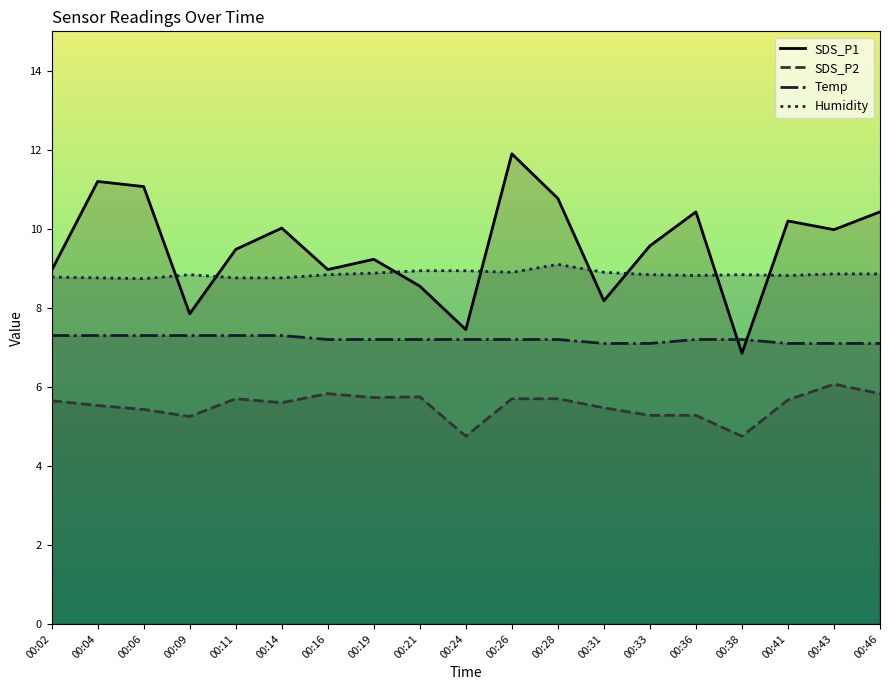

The value of SDS_P2 at 00:19 is 5.7. True or false?

True